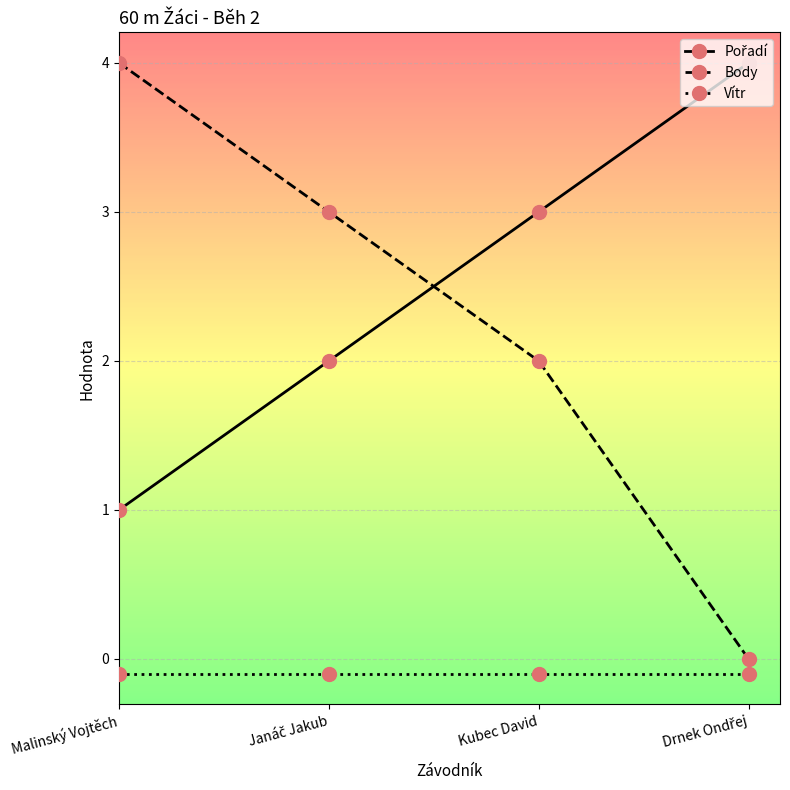

Which series has the widest spread of values?

Body